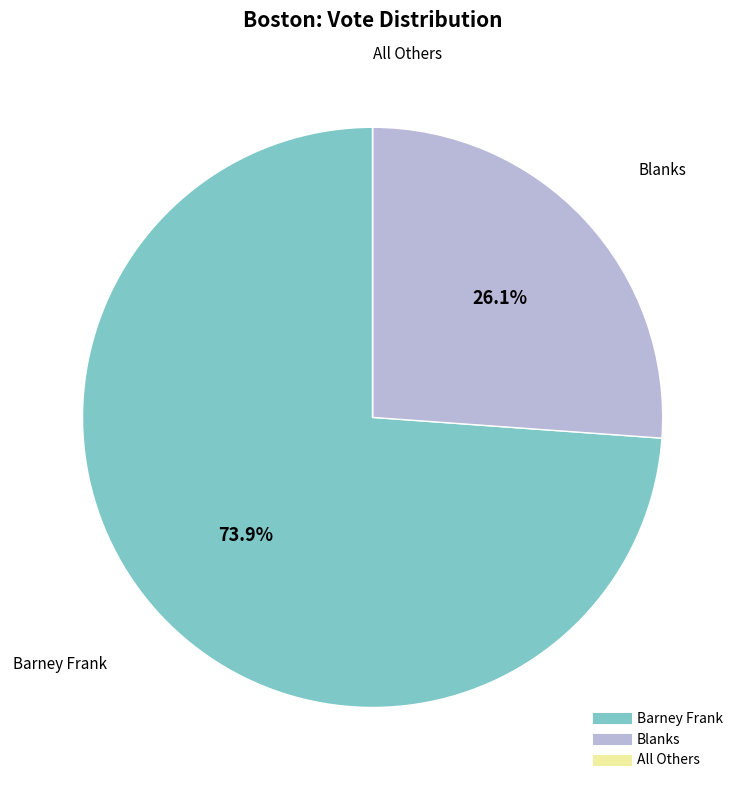

Combined, what portion of the pie is Blanks and Barney Frank?

100.0%